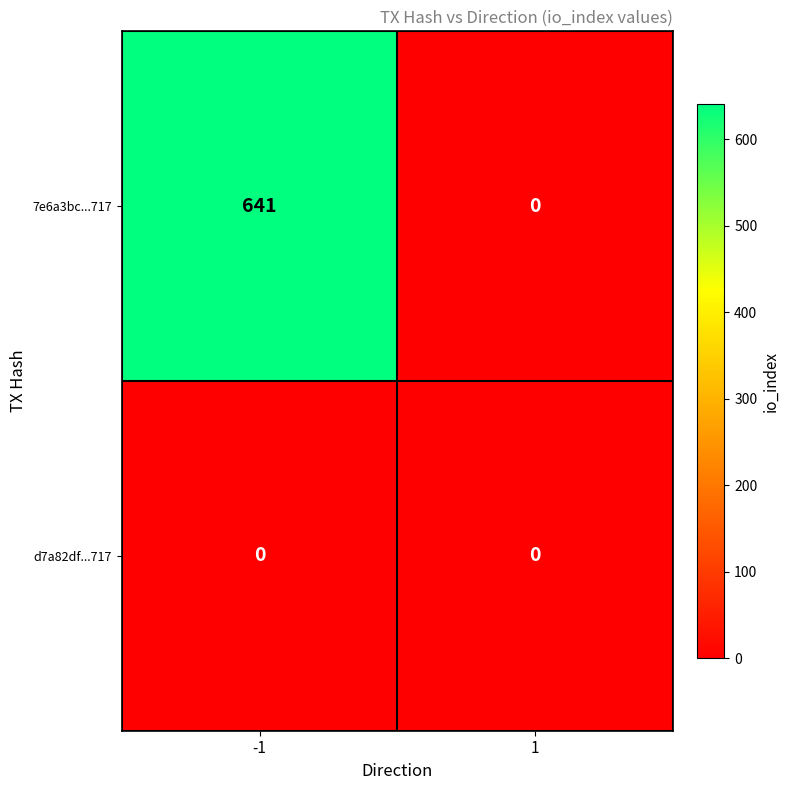

At which category is the sum across all series the highest?

-1